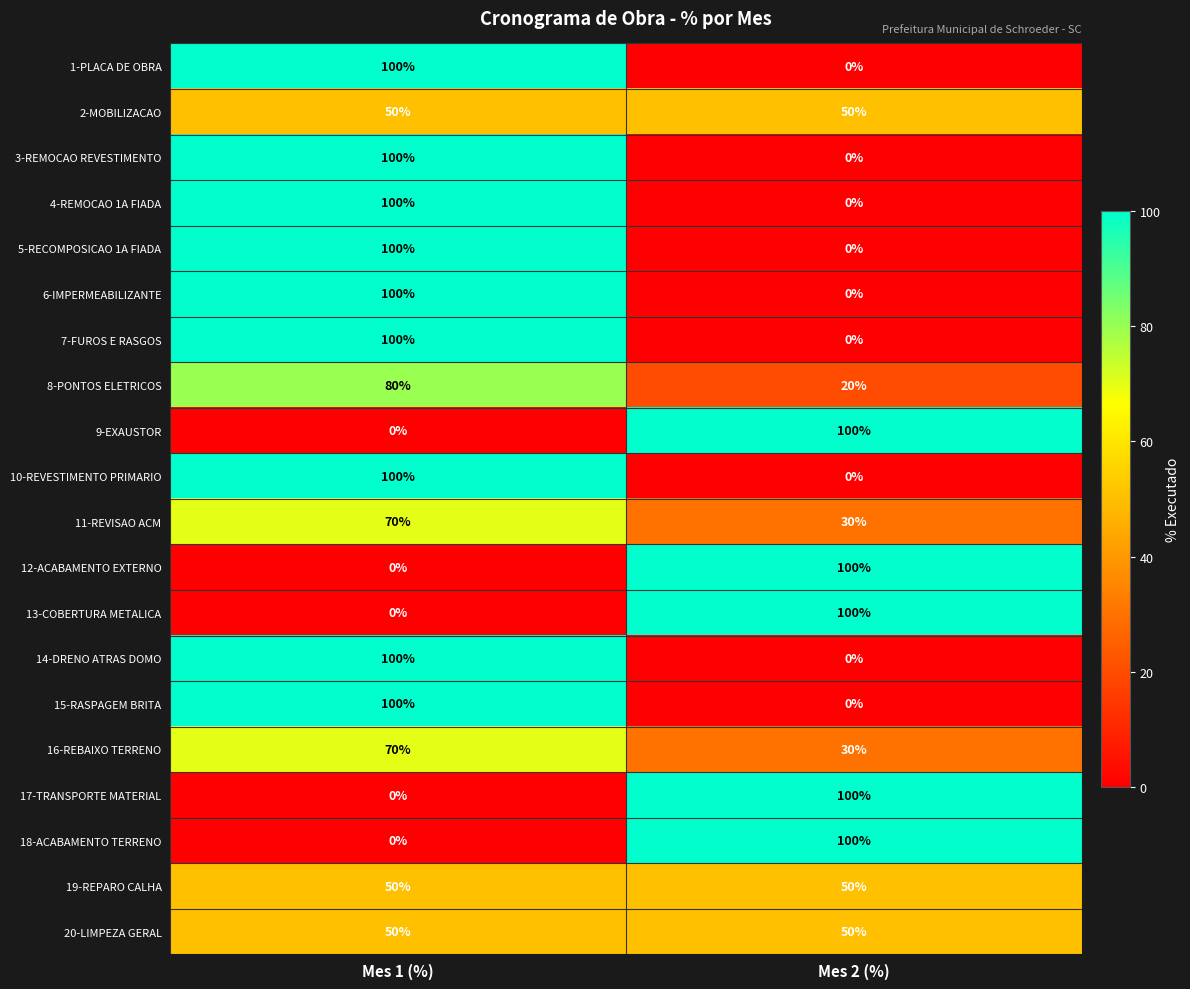

True or false: 19-REPARO CALHA has a value of 24 at Mes 2 (%).

False